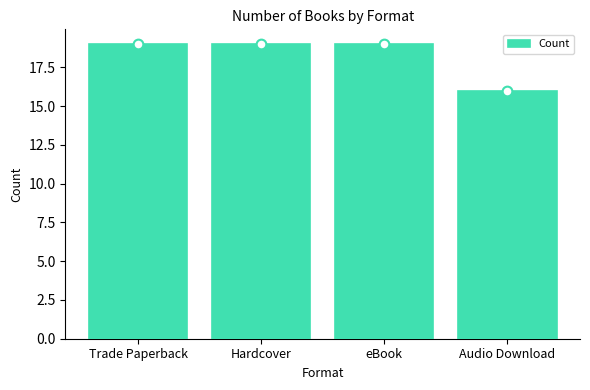

Where is the data nearest to the value 17?

Audio Download